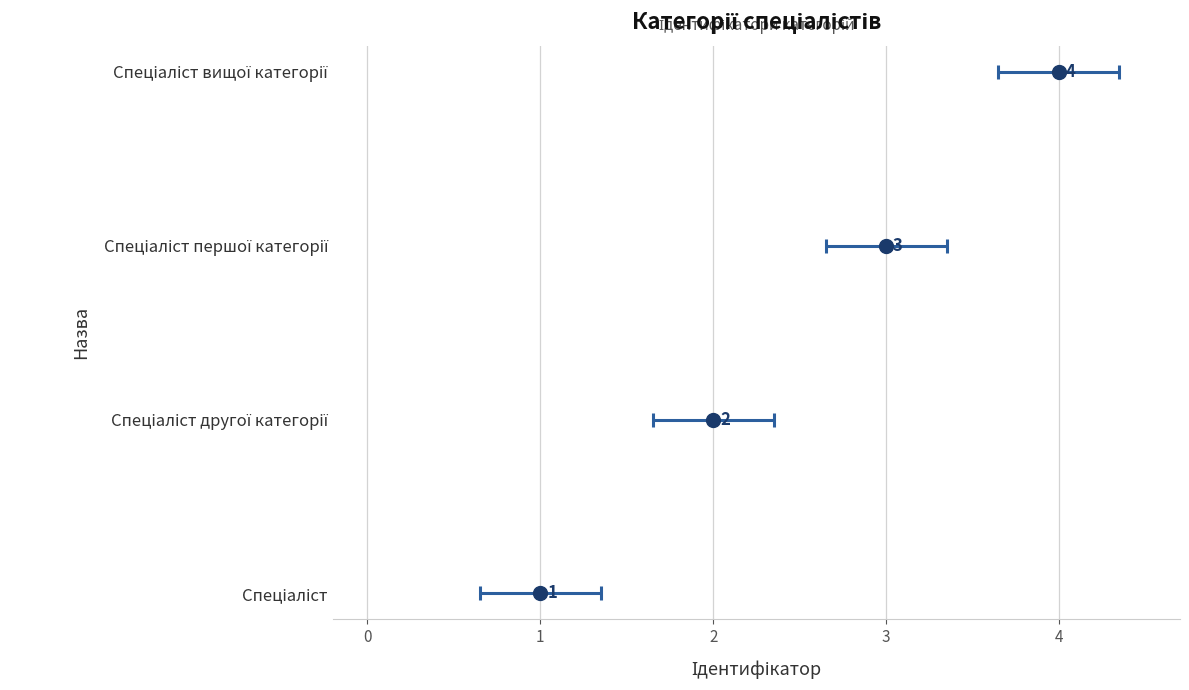

What position from the right is Спеціаліст другої категорії?

3